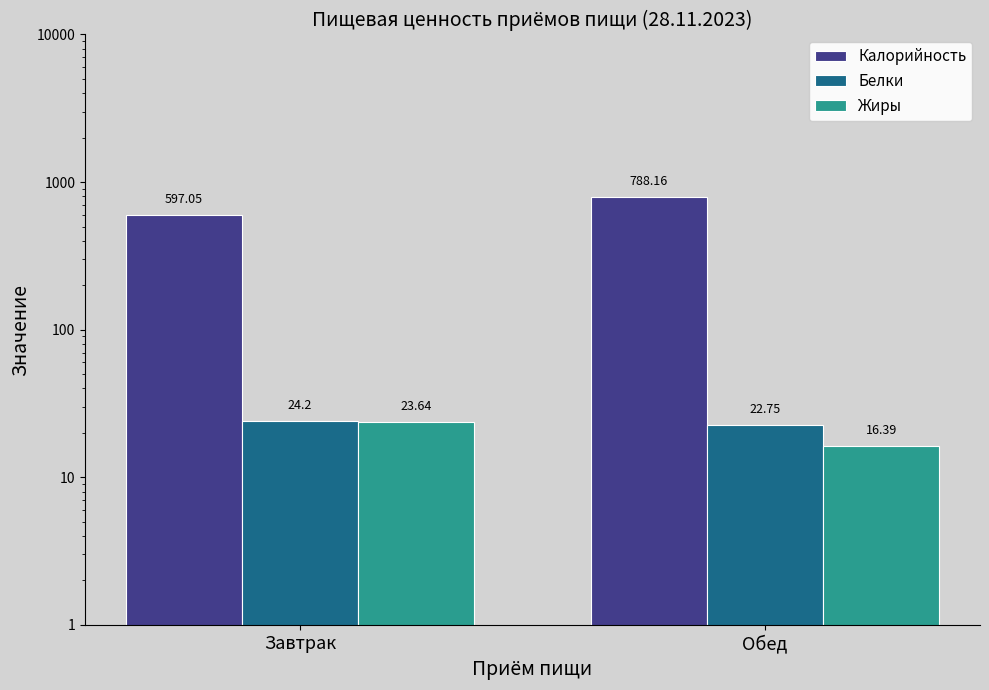

Reading right to left, extract all data points from this chart.

Калорийность: Обед=788.2	Завтрак=597.0
Белки: Обед=22.8	Завтрак=24.2
Жиры: Обед=16.4	Завтрак=23.6